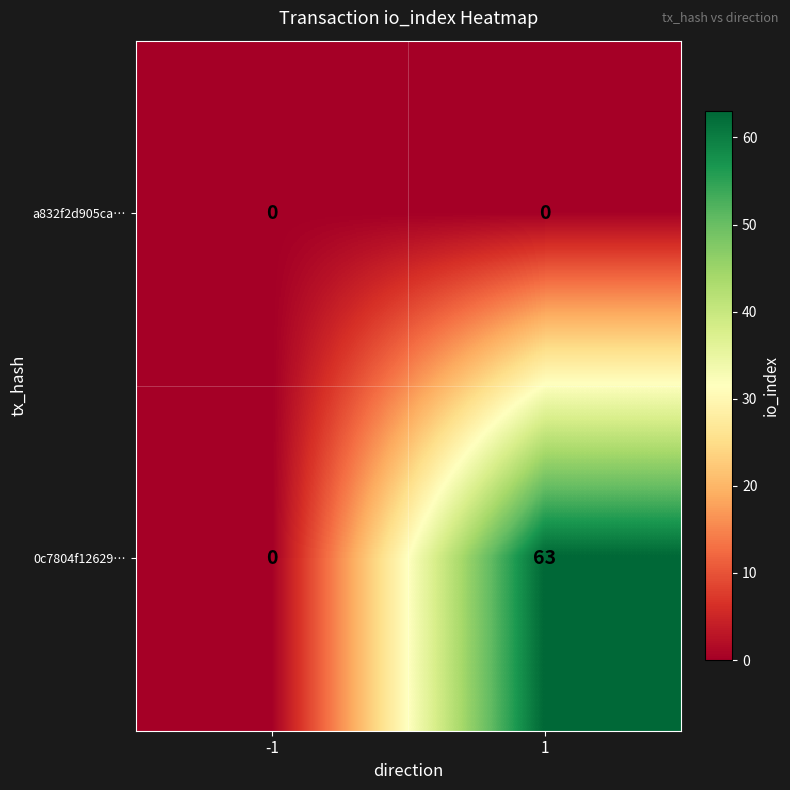

Which series has the largest total across all categories?

0c7804f12629…